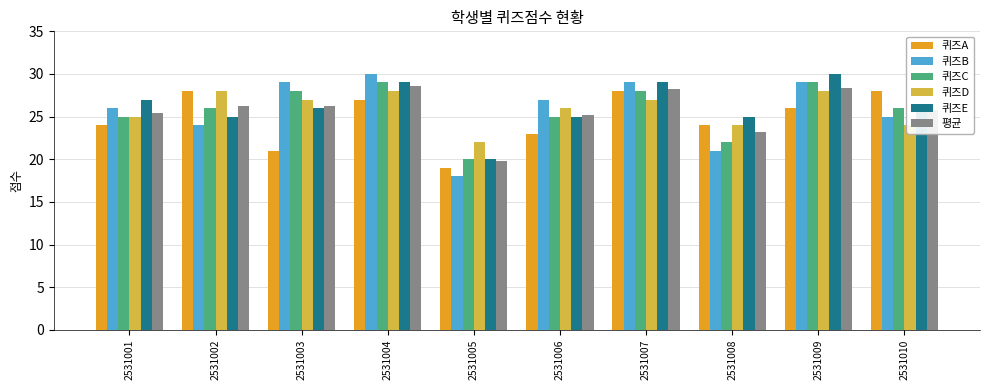

What is the total value across all series at 2531008?

139.2